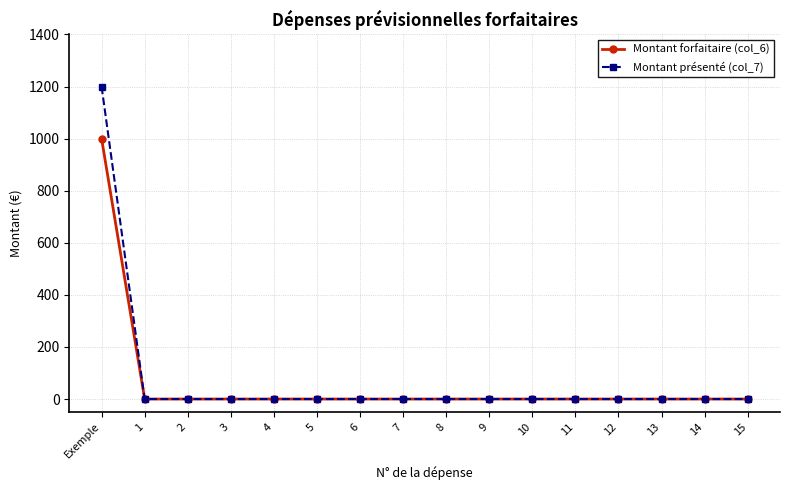

Reading right to left, extract all data points from this chart.

Montant forfaitaire (col_6): 15=0	14=0	13=0	12=0	11=0	10=0	9=0	8=0	7=0	6=0	5=0	4=0	3=0	2=0	1=0	Exemple=1000
Montant présenté (col_7): 15=0	14=0	13=0	12=0	11=0	10=0	9=0	8=0	7=0	6=0	5=0	4=0	3=0	2=0	1=0	Exemple=1200